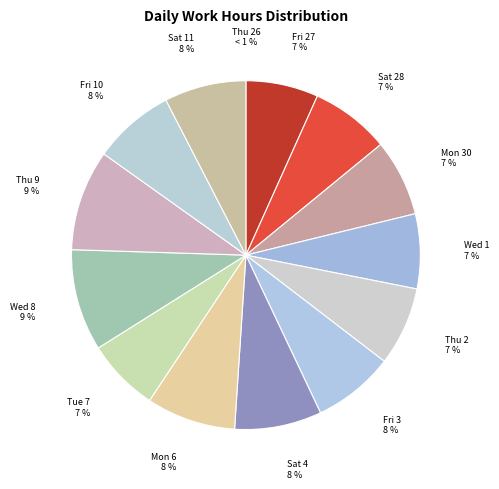

Is there any slice that represents more than half of the pie?

No